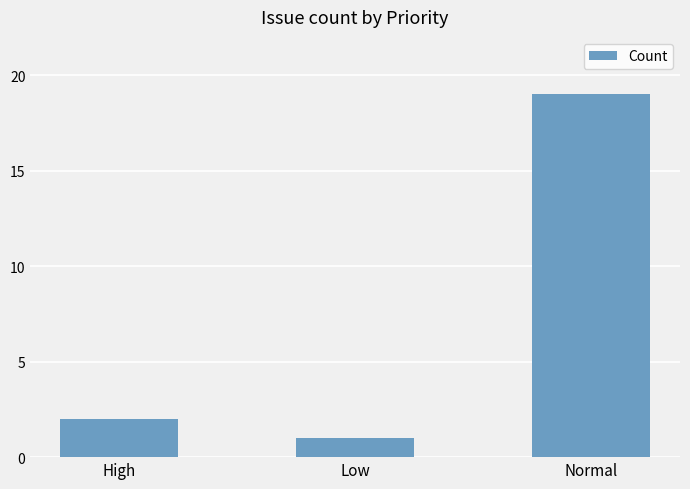

What is the difference between the values at Normal and Low?

18